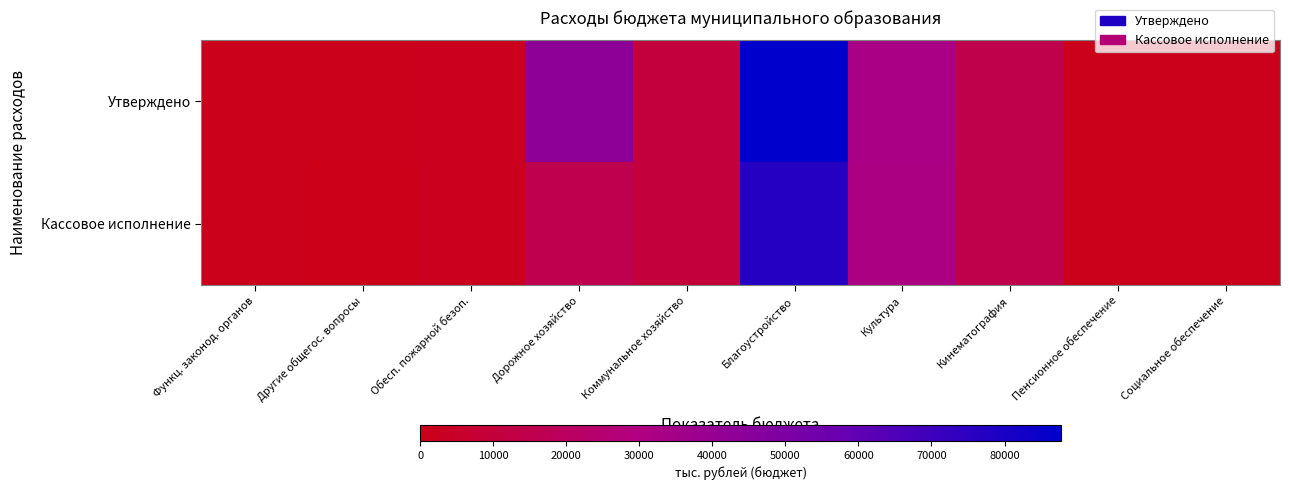

Reading left to right, what are all the values shown in this chart?

Утверждено: Функц. законод. органов=633.3	Другие общегос. вопросы=456.1	Обесп. пожарной безоп.=1615.7	Дорожное хозяйство=43188.8	Коммунальное хозяйство=10471.2	Благоустройство=87741.3	Культура=32703.4	Кинематография=14713.7	Пенсионное обеспечение=483.9	Социальное обеспечение=691.3
Кассовое исполнение: Функц. законод. органов=576.9	Другие общегос. вопросы=340.8	Обесп. пожарной безоп.=1615.7	Дорожное хозяйство=15321.3	Коммунальное хозяйство=9739.6	Благоустройство=76778.8	Культура=31803.1	Кинематография=14713.7	Пенсионное обеспечение=477.9	Социальное обеспечение=414.5